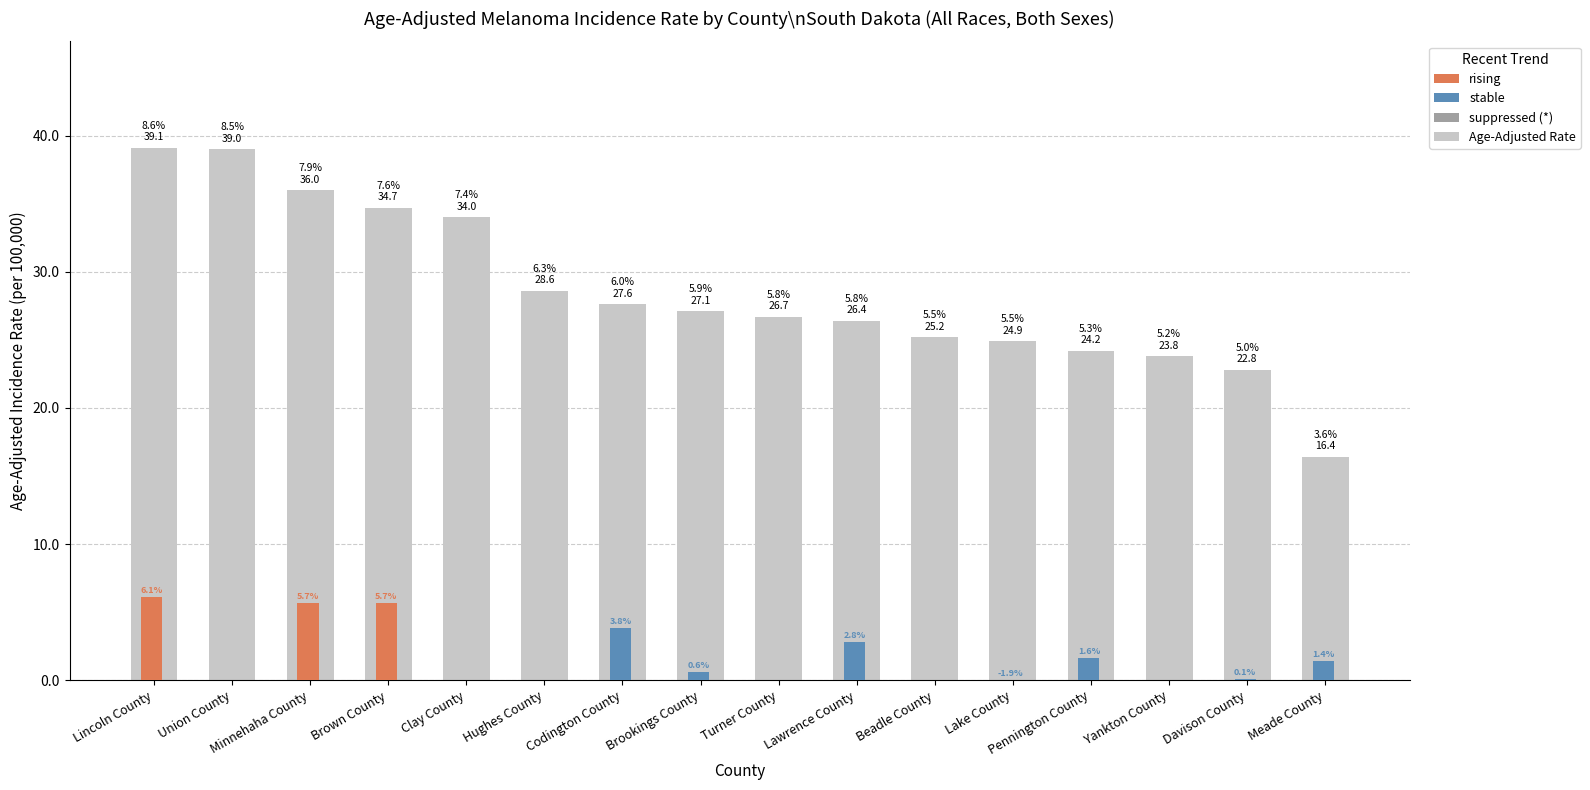

What is the average value?

28.5